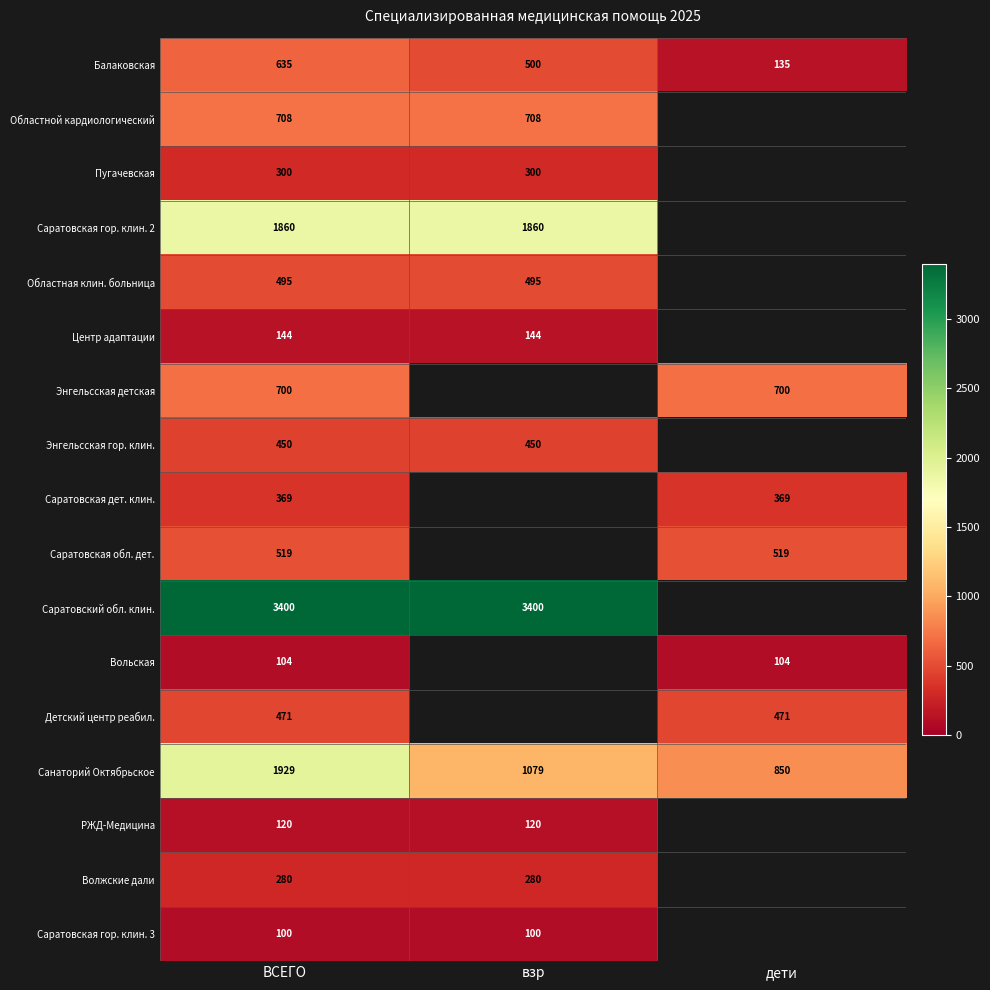

How many data points does each series have?

3